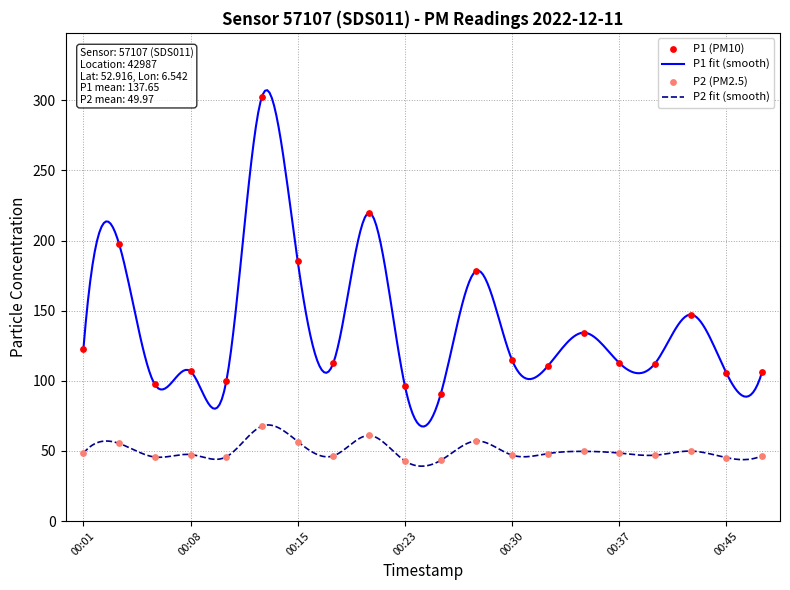

What is the total value across all series at 00:10?

145.3